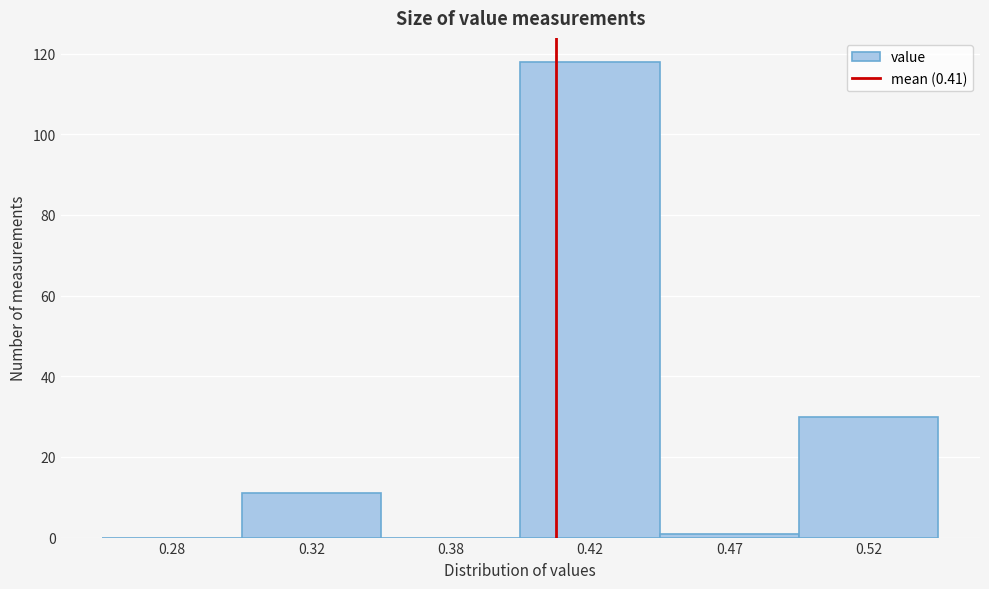

Reading left to right, extract all data points from this chart.

0.28=0	0.32=11	0.38=0	0.42=118	0.47=1	0.52=30